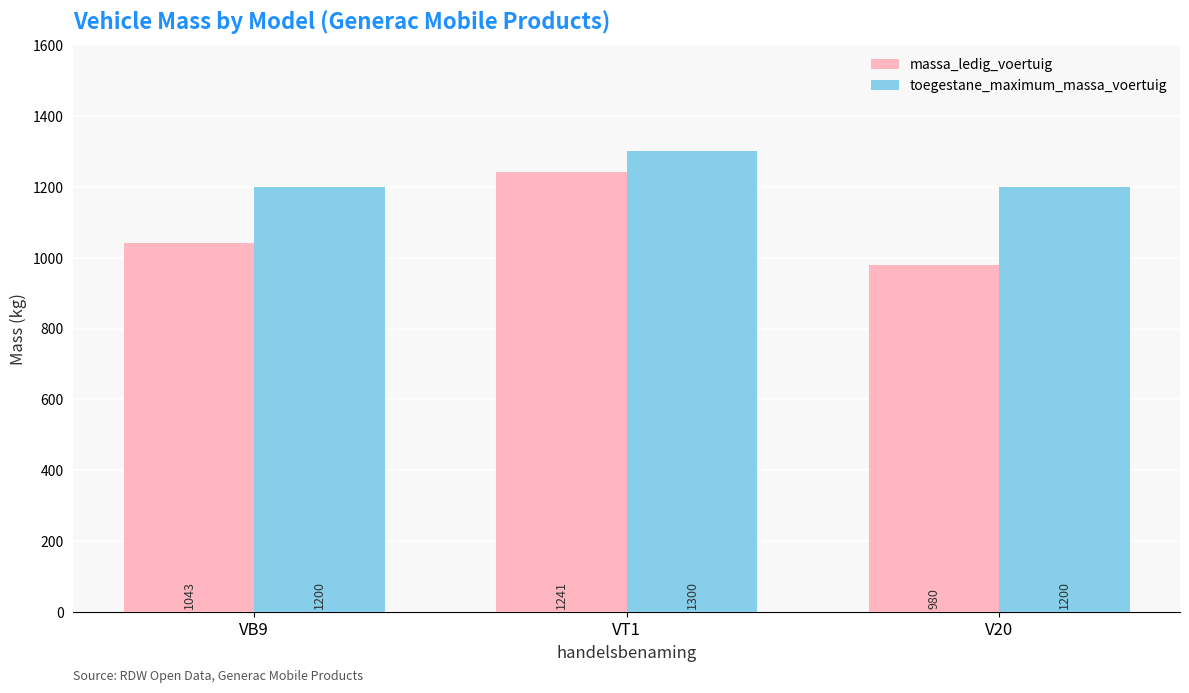

What is the minimum value shown in the chart?

980.0